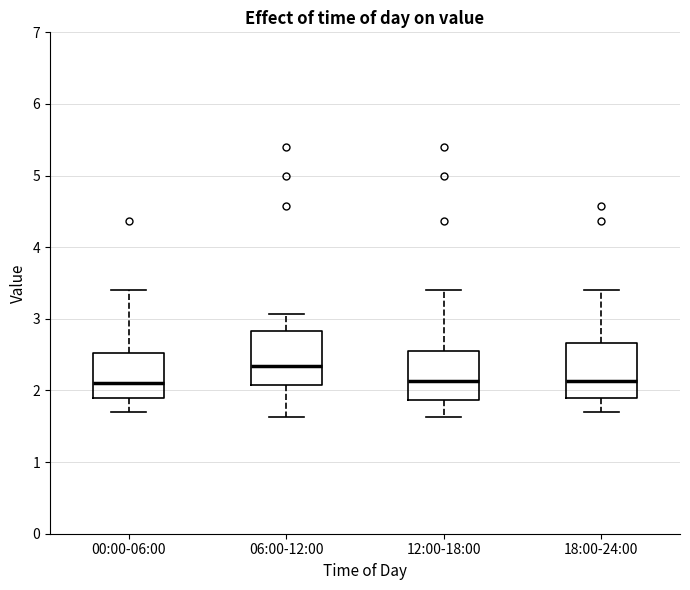

Reading left to right, read every box against the y-axis: the position of its median line, the range the box covers, and the ends of its whiskers. The values are not printed on the chart, so give them approximately, as read against the axis.

00:00-06:00: median 2.1, box 1.9 to 2.5, whiskers 1.7 to 3.4
06:00-12:00: median 2.3, box 2.1 to 2.8, whiskers 1.6 to 3.1
12:00-18:00: median 2.1, box 1.9 to 2.5, whiskers 1.6 to 3.4
18:00-24:00: median 2.1, box 1.9 to 2.7, whiskers 1.7 to 3.4